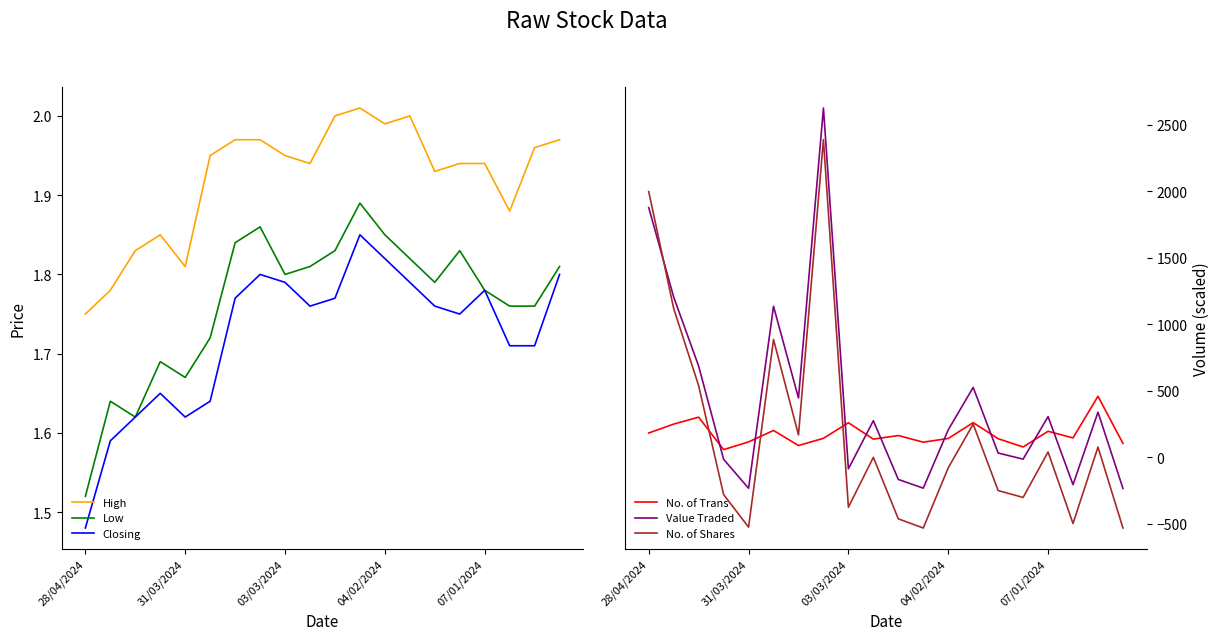

Is this an area chart (filled region under the line)?

No